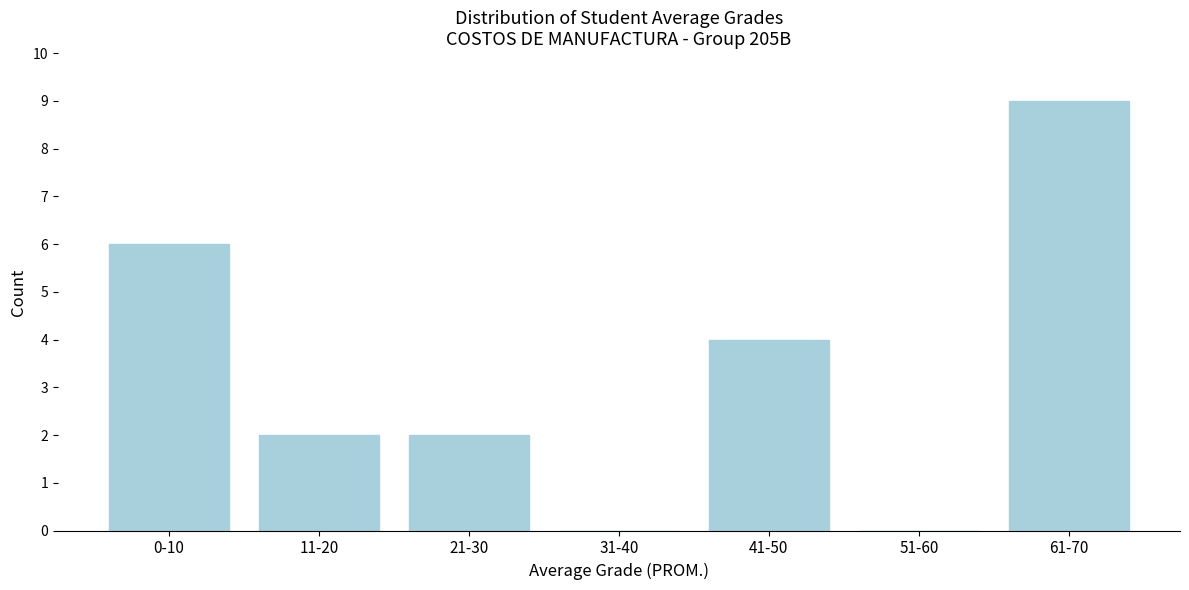

Reading left to right, list all the values displayed in this chart.

0-10=6	11-20=2	21-30=2	31-40=0	41-50=4	51-60=0	61-70=9